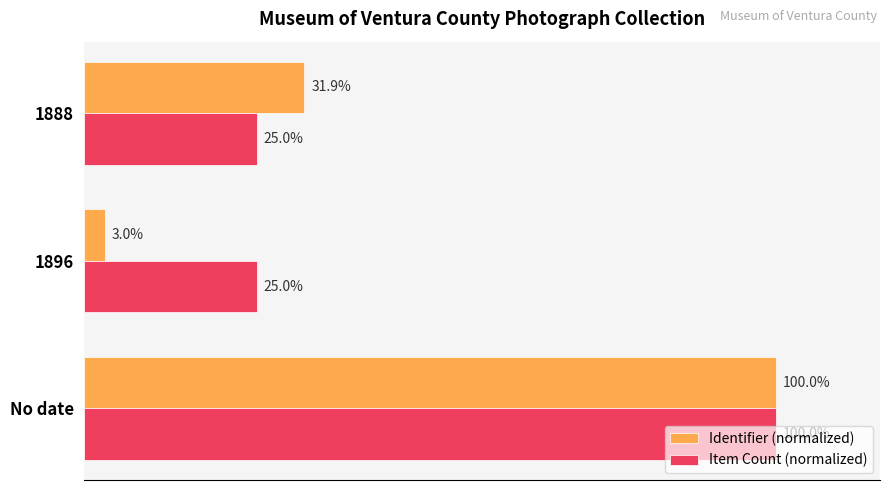

At which category does the chart reach its peak across all series?

No date